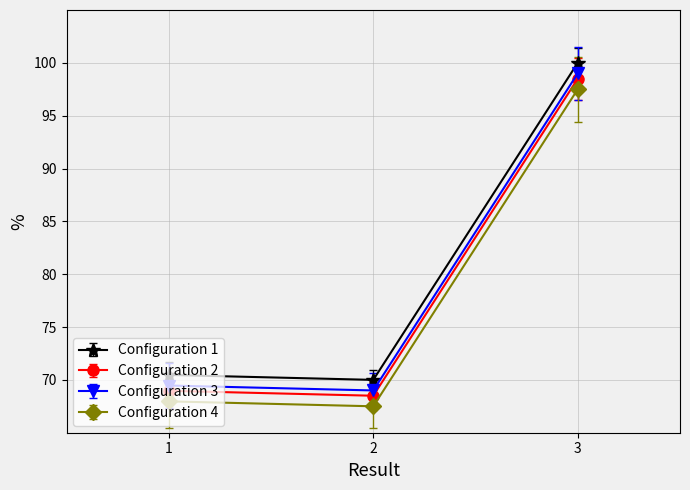

What is the value of the Configuration 3 point at the 1st from the left?

69.5